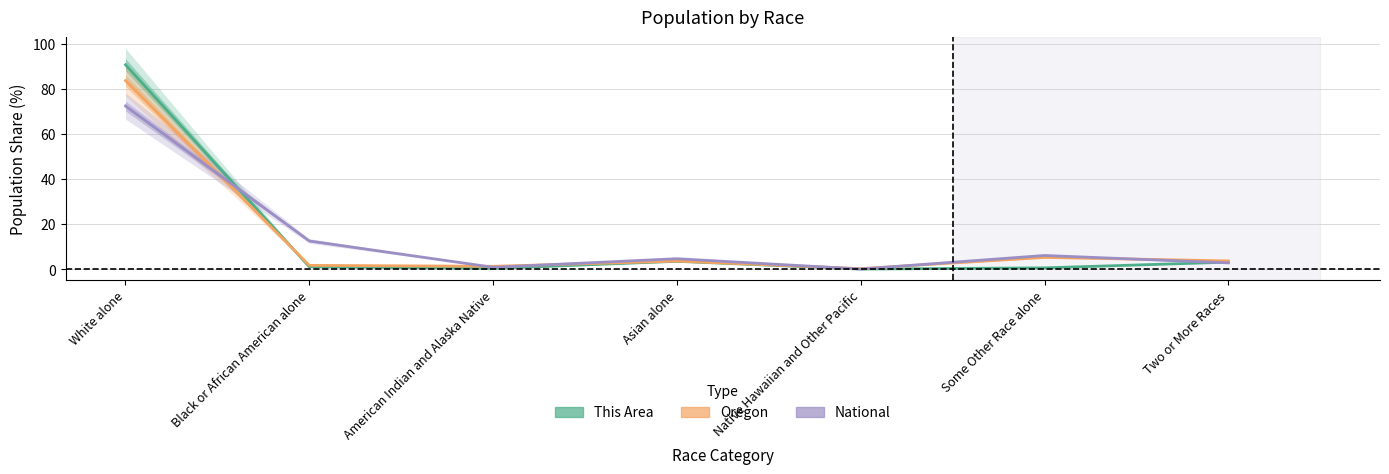

Which series has the largest total across all categories?

This Area